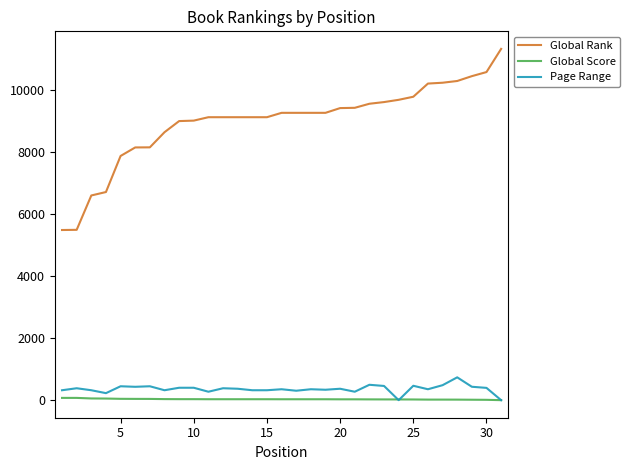

What is the average value of the Global Rank series?

8981